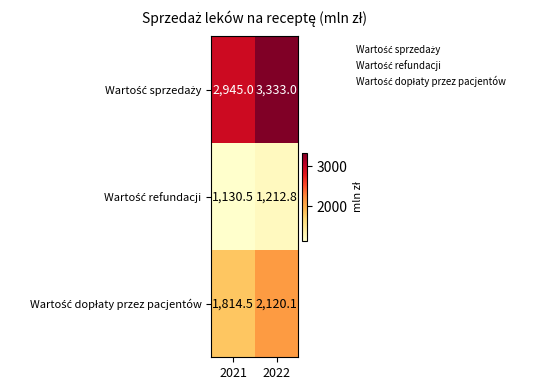

What is the difference between the highest and lowest values at 2021?

1814.5